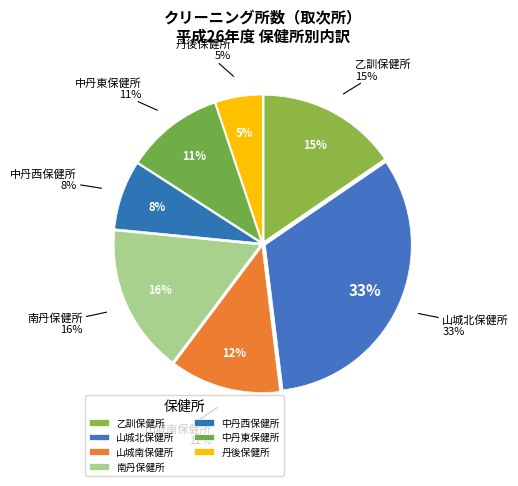

To the nearest percent, what is the combined percentage of 乙訓保健所 and 山城北保健所?

48%